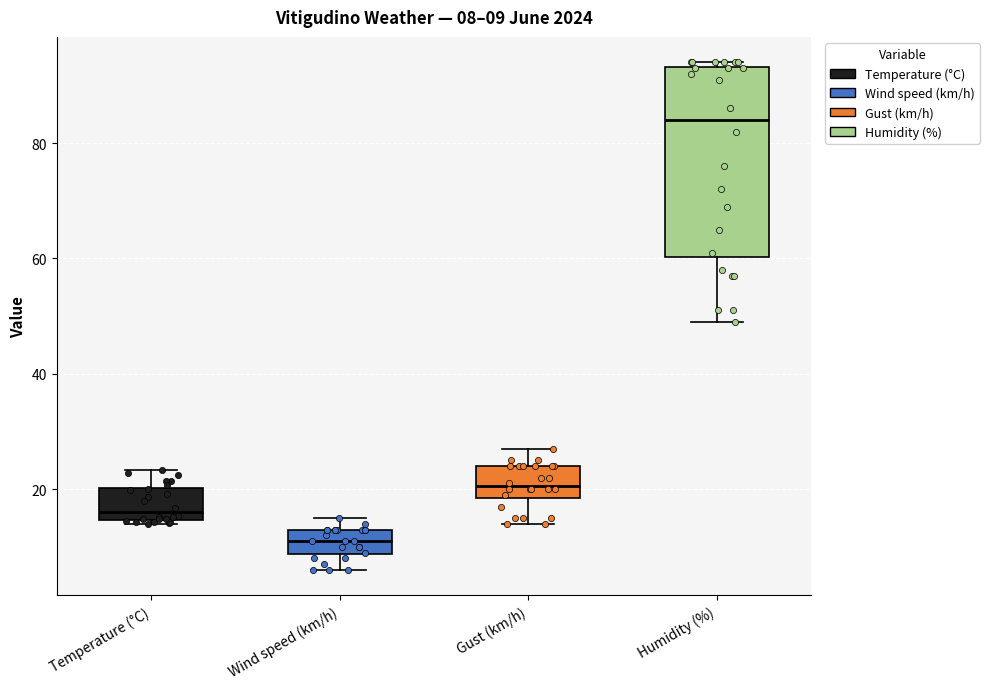

Which box is the tallest, from its lower edge to its upper edge?

Humidity (%)